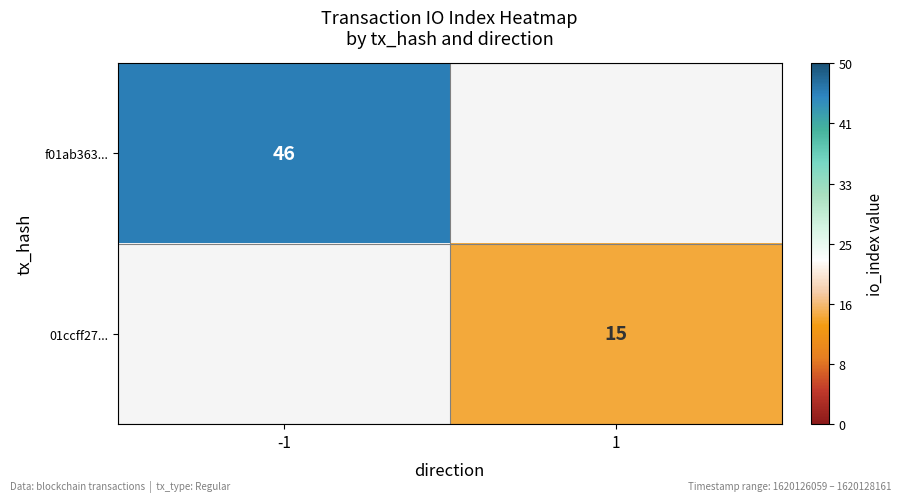

Is it true that f01ab363... equals 46 at -1?

True